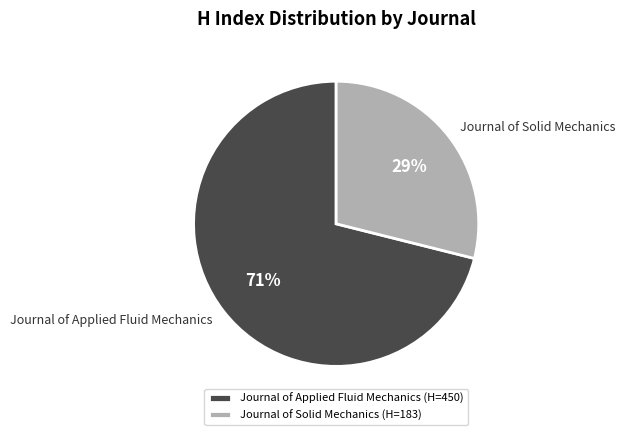

To the nearest percent, what is the difference between the largest and smallest slice percentages?

42%